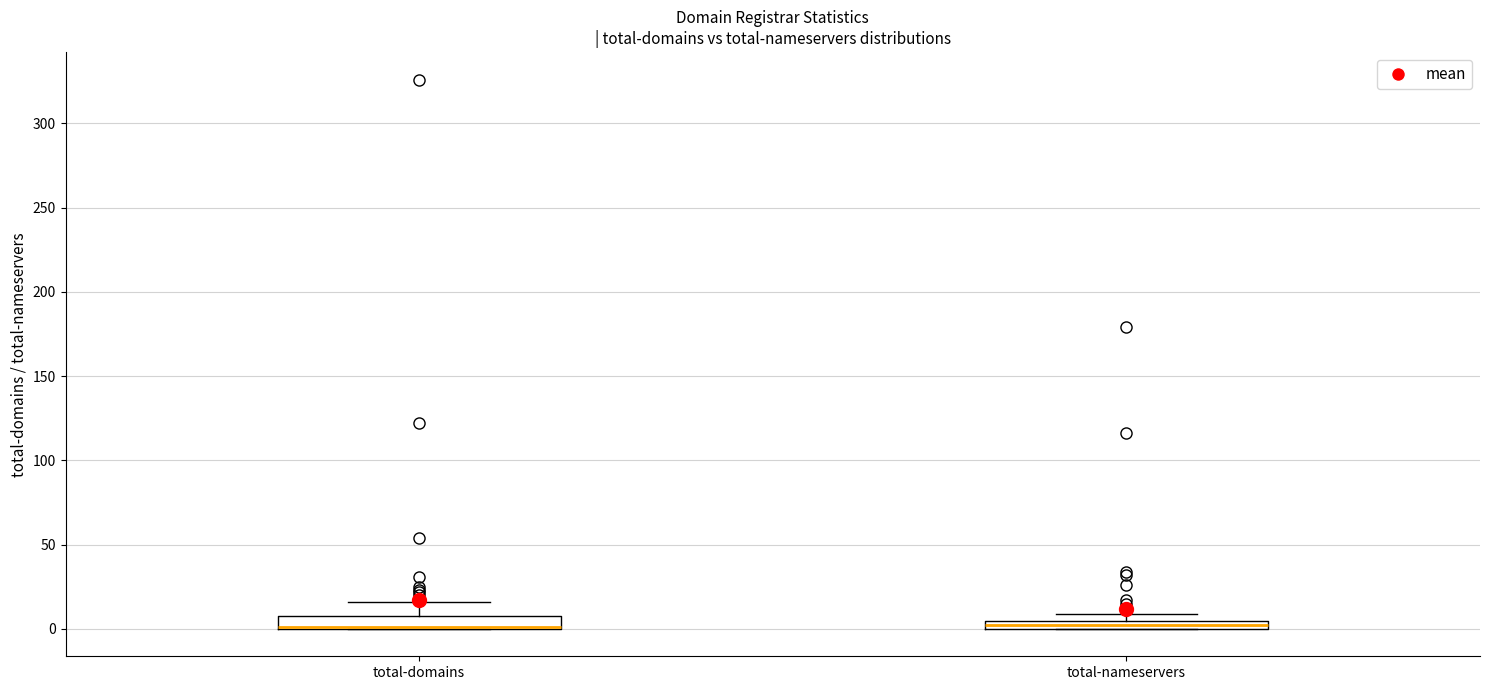

Where is the lower edge of the box for total-domains on the y-axis? The values are not printed on the chart, so give them approximately, as read against the axis.

0